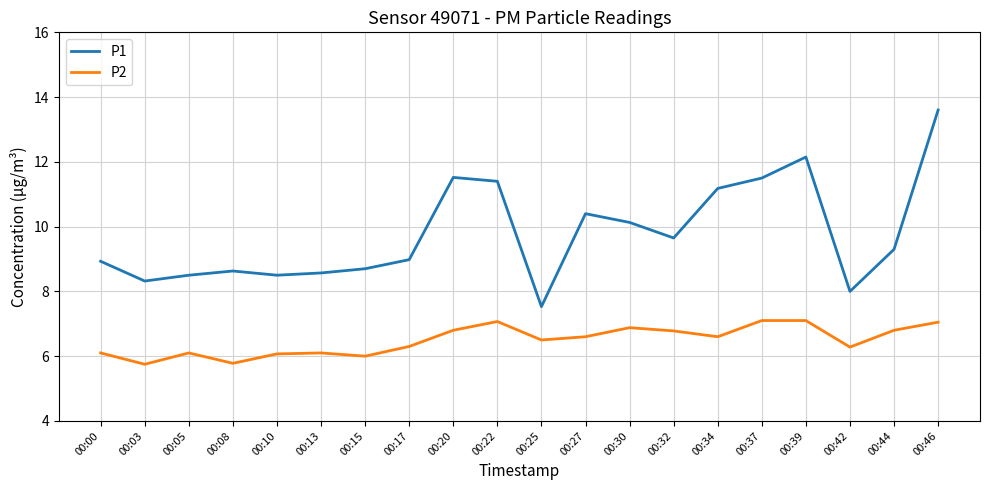

What is the greatest value displayed?

13.6